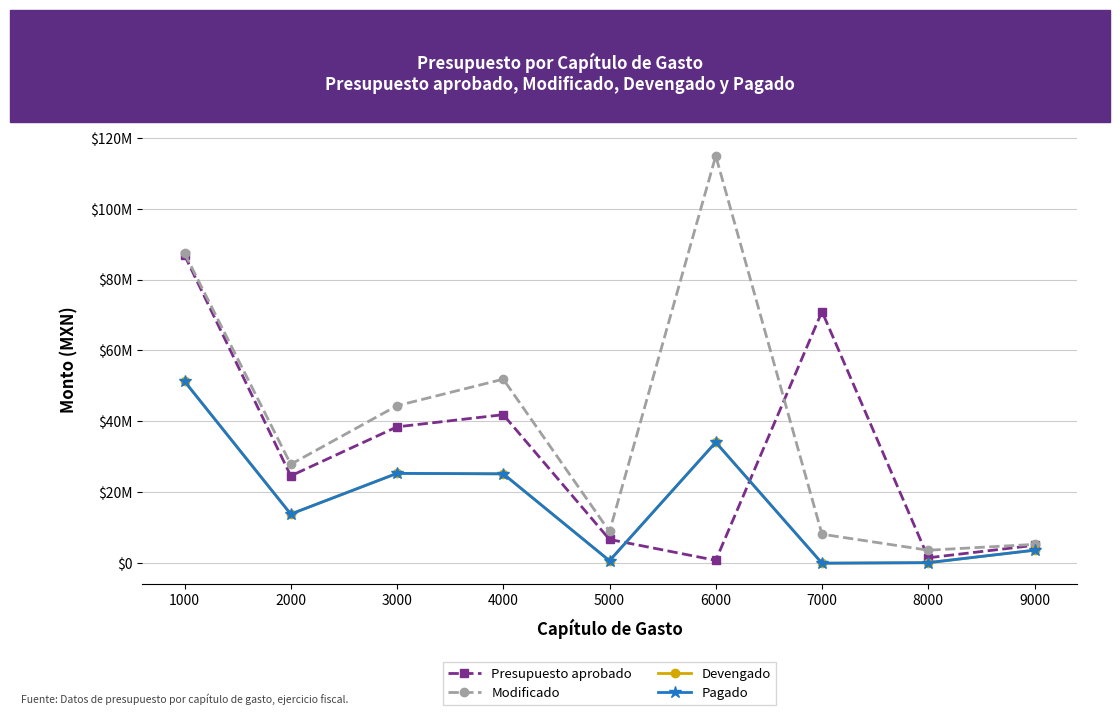

List the labels in order of Presupuesto aprobado value, smallest first.

6000, 8000, 9000, 5000, 2000, 3000, 4000, 7000, 1000